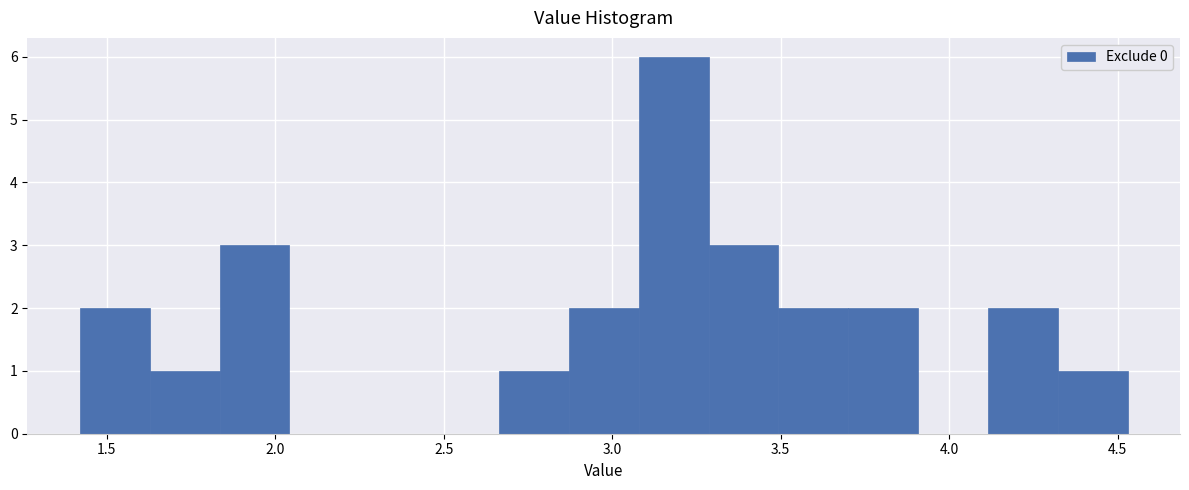

How tall is the bar that spans 3.70 to 3.90 on the x-axis? Neither the bar edges nor the heights are printed on the chart, so give them approximately, as read against the axes.

2